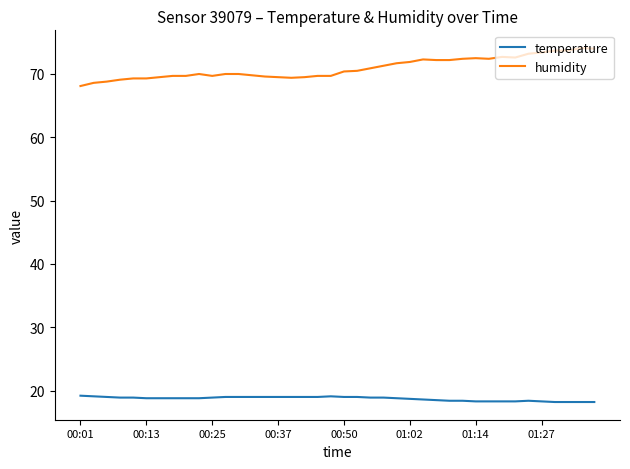

What is the greatest value displayed?

74.1